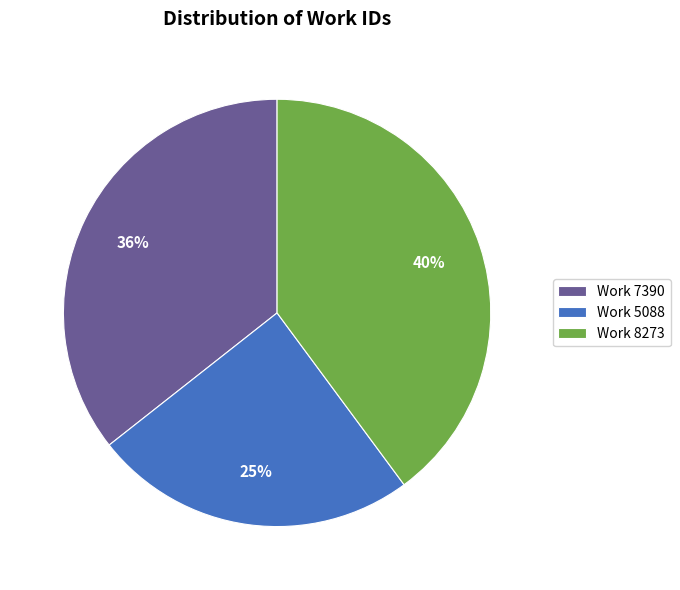

Rank the categories by value from lowest to highest.

Work 5088, Work 7390, Work 8273